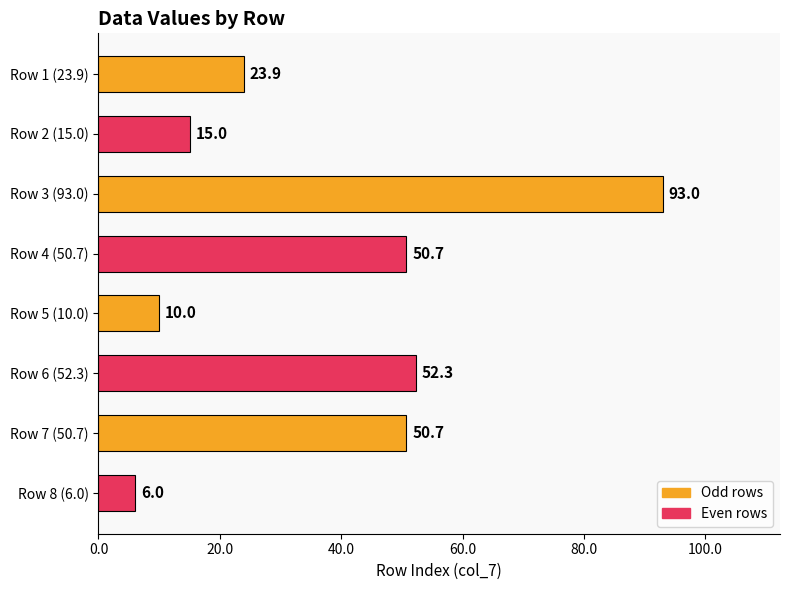

What is the difference between the maximum and second lowest values?

83.0